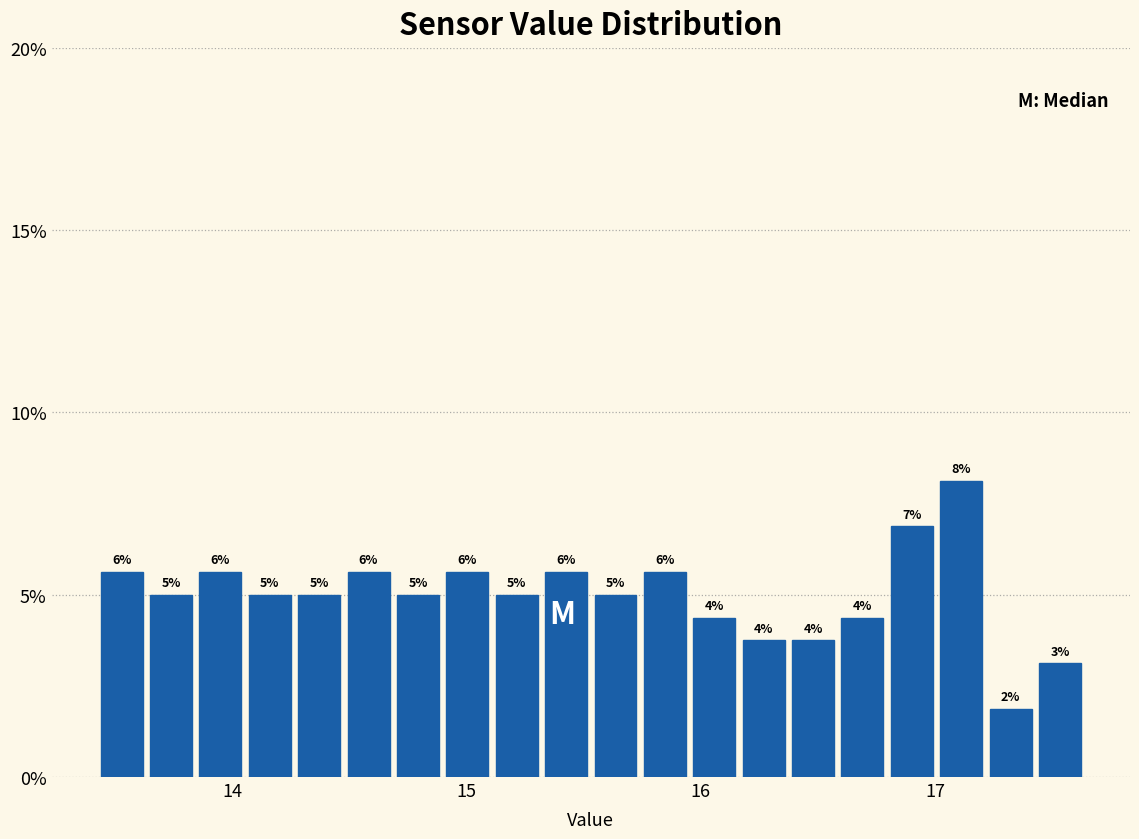

Around what value on the x-axis is the tallest bar? Give the approximate position of its centre, as read against the axis.

17.1